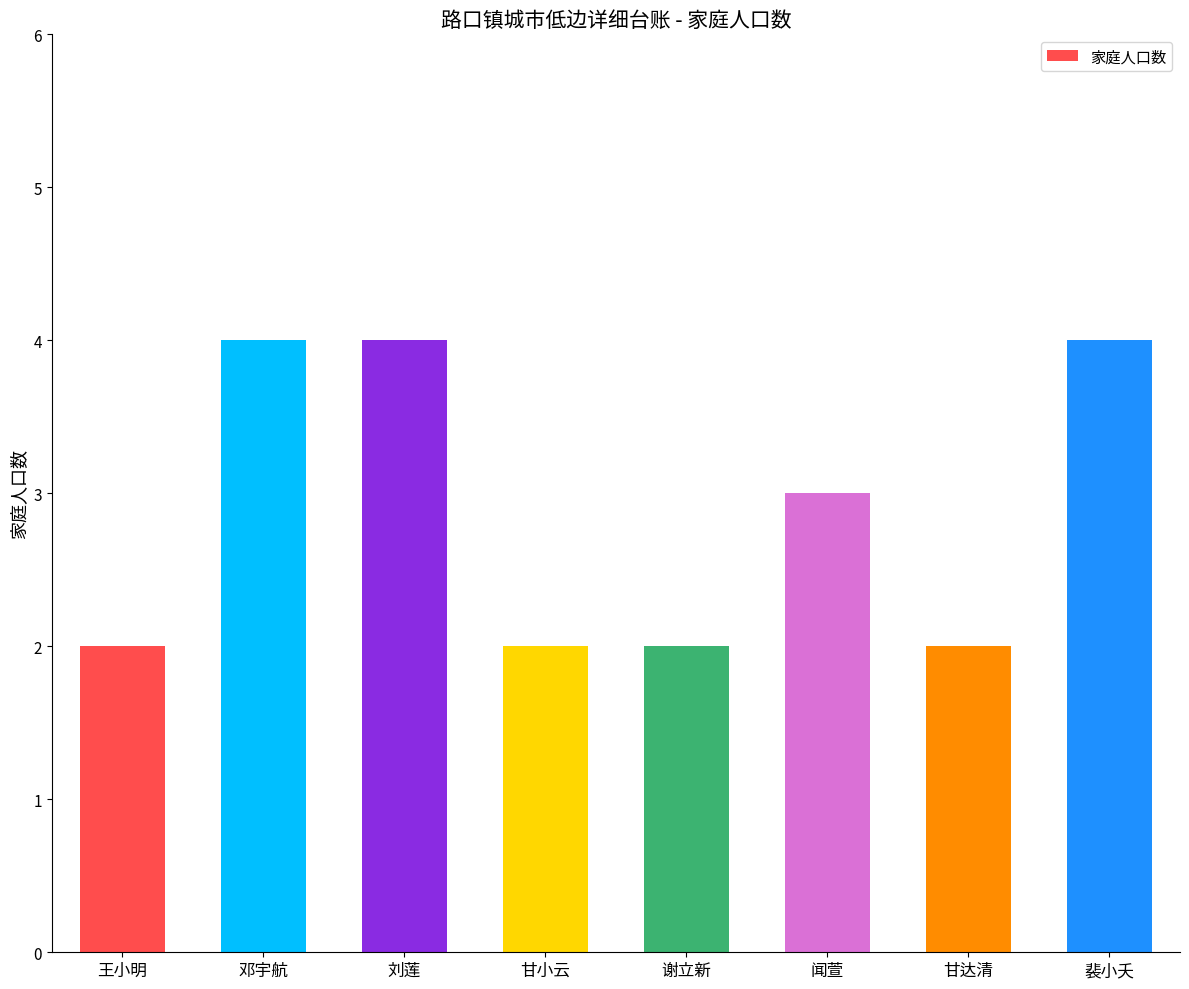

Read the value at 刘莲.

4